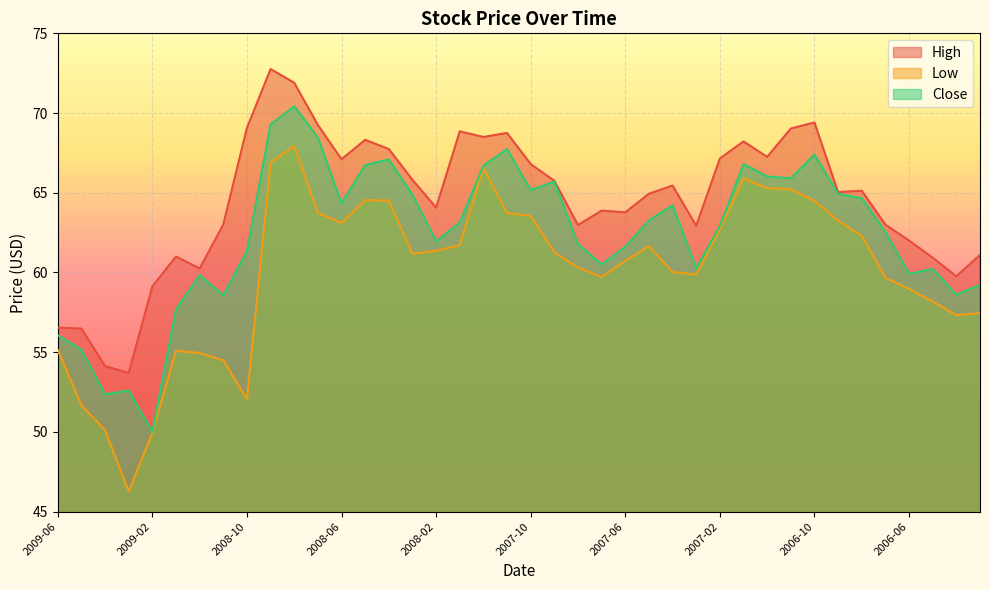

What is the total value across all series at 2009-06?

167.7